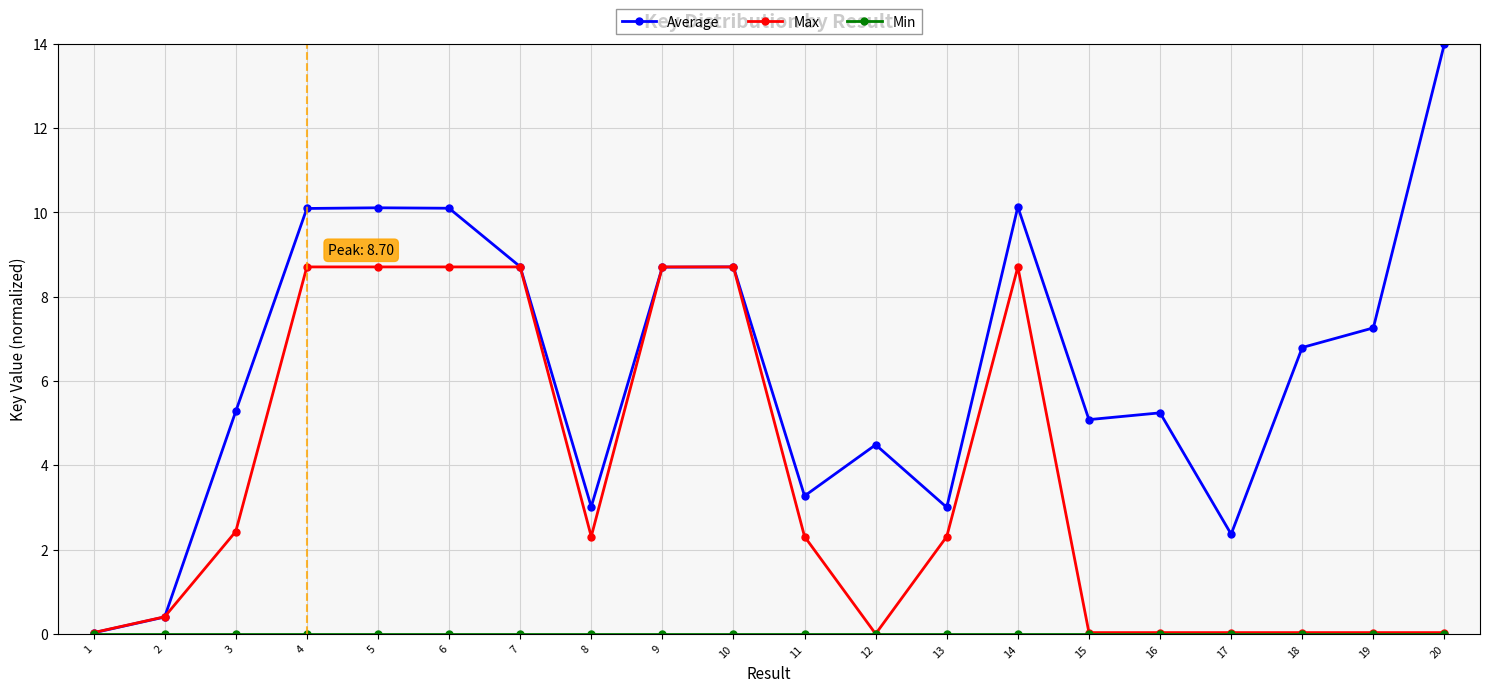

Which series has the widest spread of values?

Average